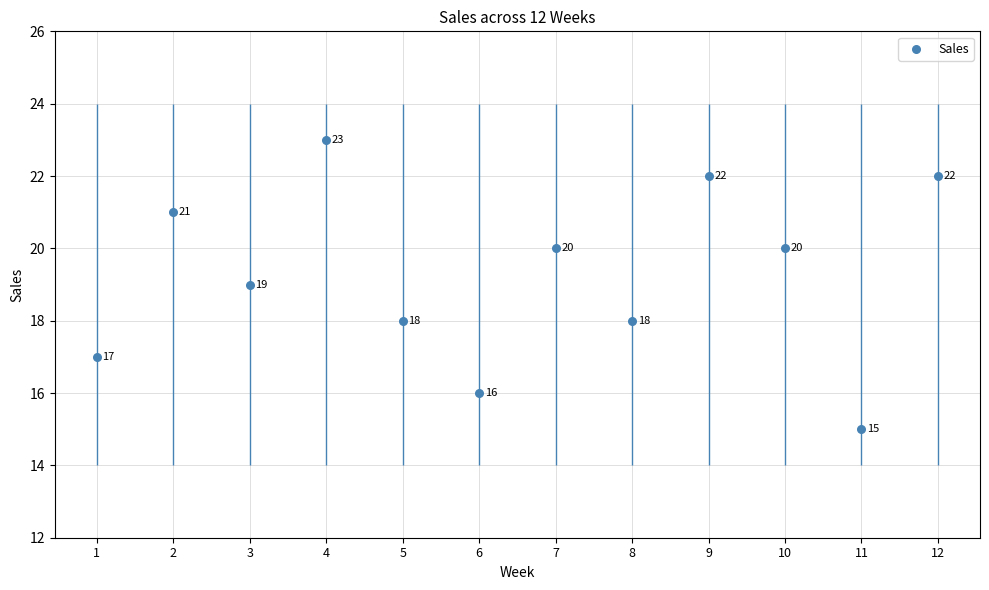

What is the change in value from 2 to 4?

+2